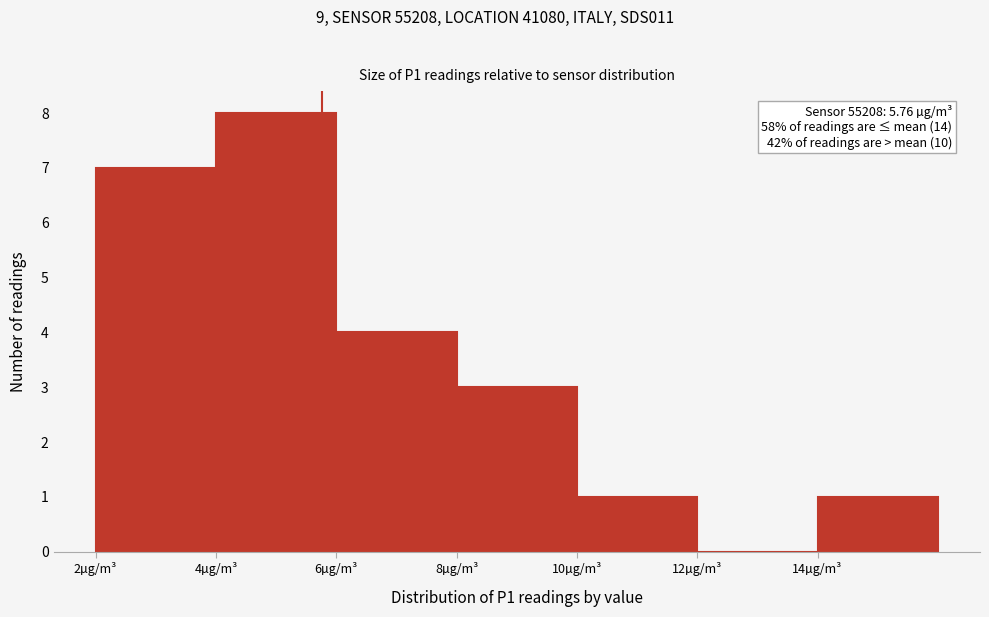

Over which range of the x-axis is the bar tallest?

4 to 6